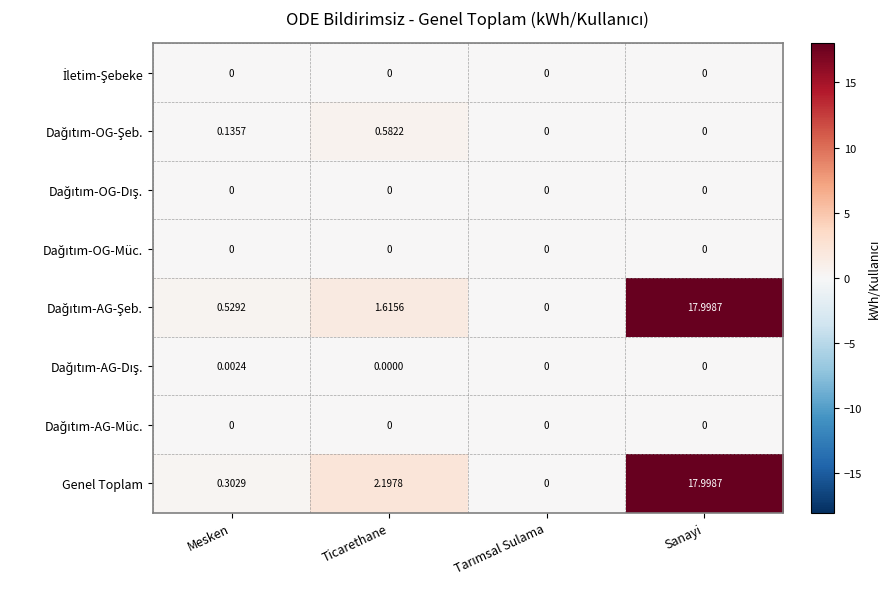

At which category does the chart reach its peak across all series?

Sanayi